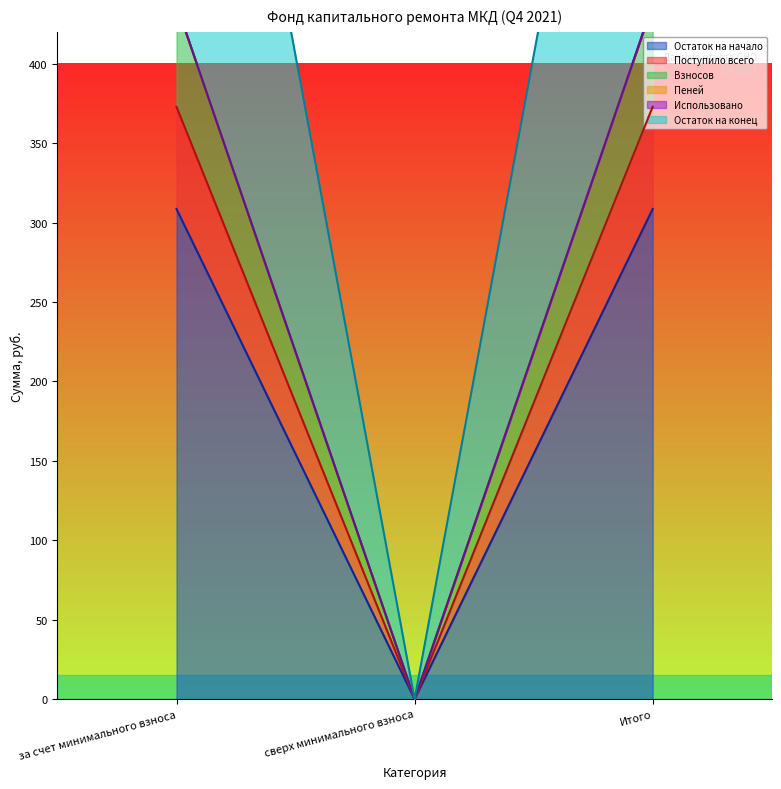

What is the spread (max minus min) of values at за счет минимального взноса?

501.4